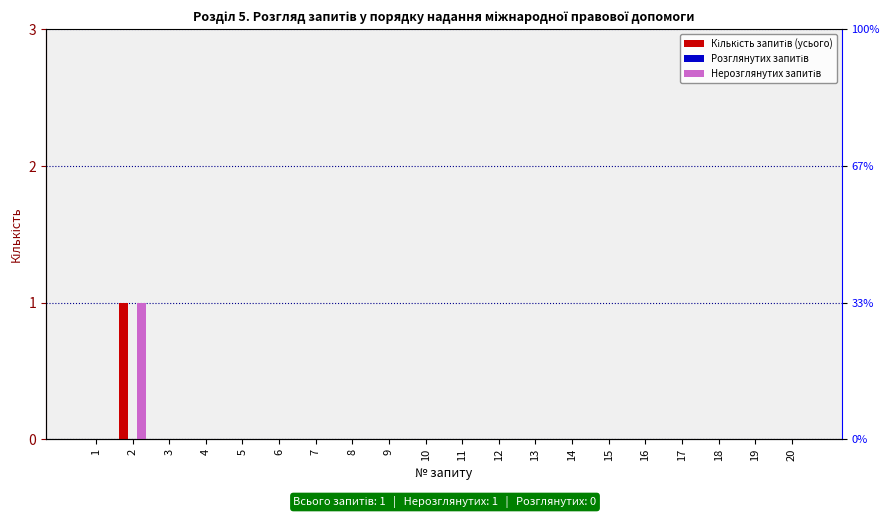

Reading right to left, what are all the values shown in this chart?

Кількість запитів (усього): 20=0	19=0	18=0	17=0	16=0	15=0	14=0	13=0	12=0	11=0	10=0	9=0	8=0	7=0	6=0	5=0	4=0	3=0	2=1	1=0
Розглянутих запитів: 20=0	19=0	18=0	17=0	16=0	15=0	14=0	13=0	12=0	11=0	10=0	9=0	8=0	7=0	6=0	5=0	4=0	3=0	2=0	1=0
Нерозглянутих запитів: 20=0	19=0	18=0	17=0	16=0	15=0	14=0	13=0	12=0	11=0	10=0	9=0	8=0	7=0	6=0	5=0	4=0	3=0	2=1	1=0